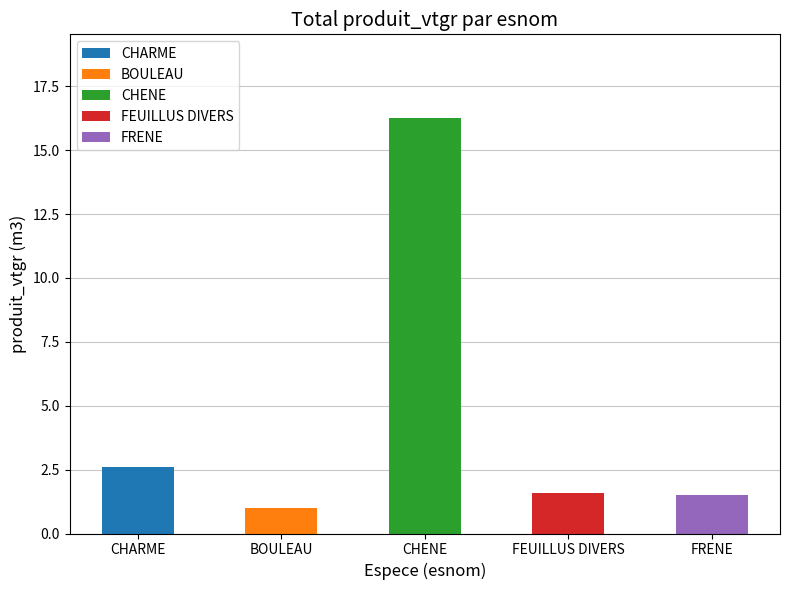

The FEUILLUS DIVERS series shows 0.1 at CHARME. True or false?

False